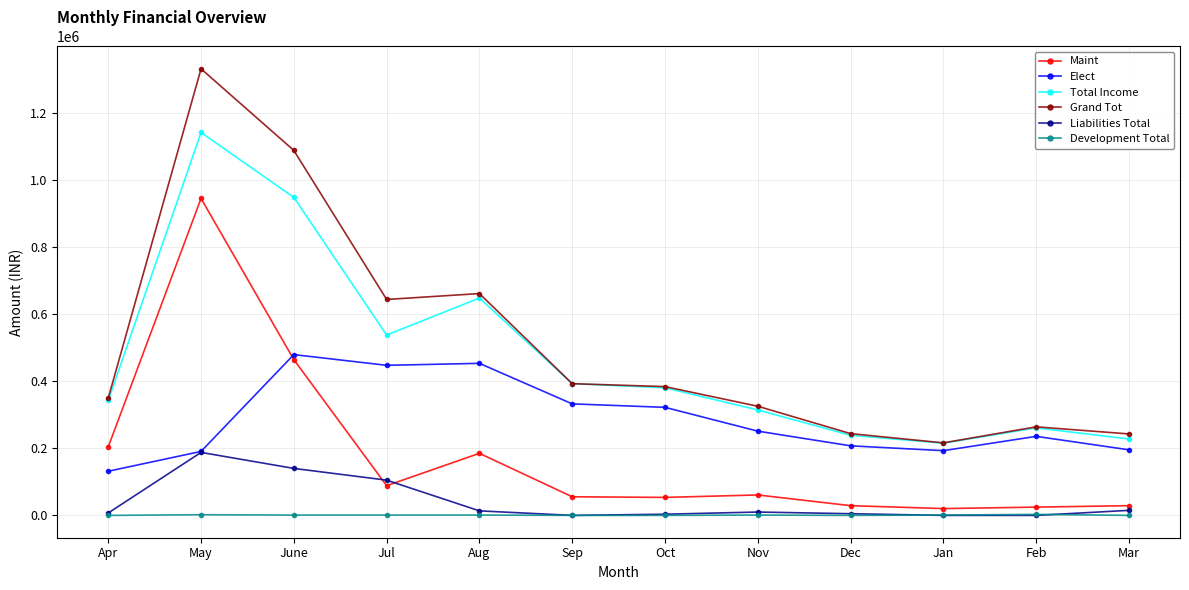

Rank the series by their maximum value, from highest to lowest.

Grand Tot, Total Income, Maint, Elect, Liabilities Total, Development Total